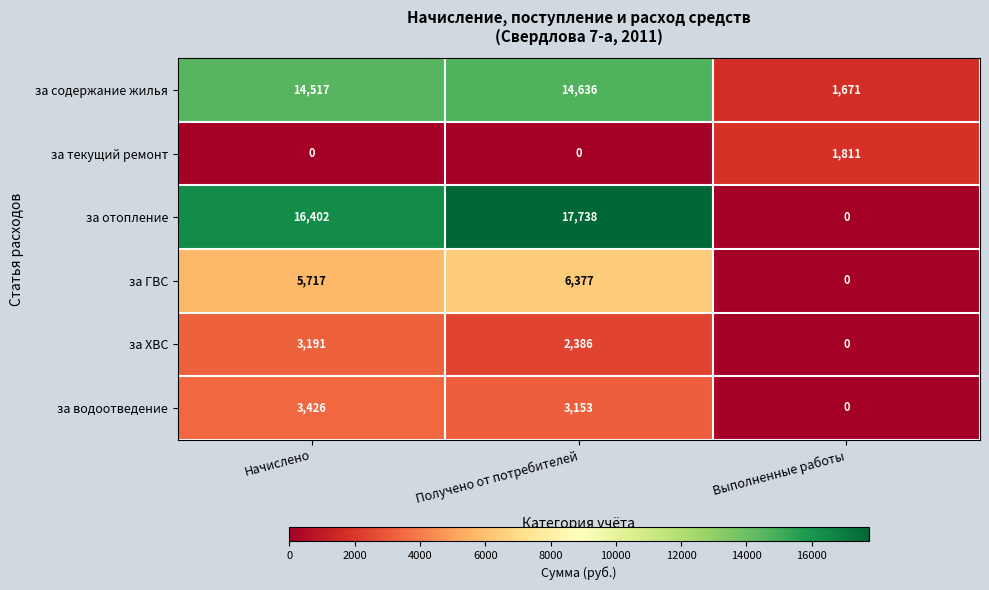

What value does the за отопление series have at Получено от потребителей, to the nearest 100?

17700